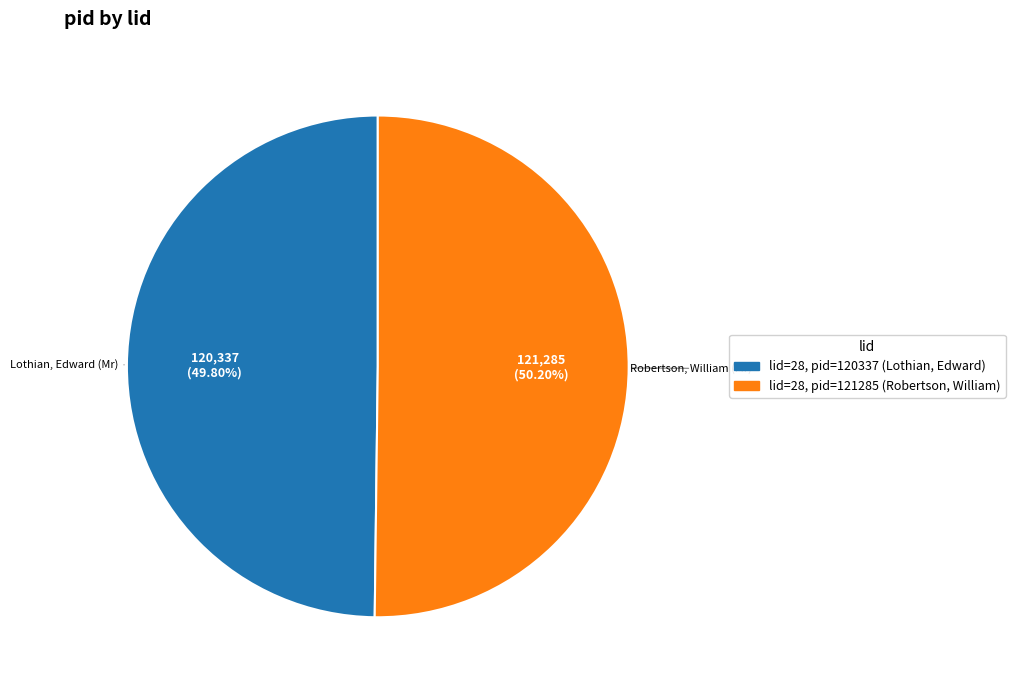

Does any single category account for the majority?

Yes